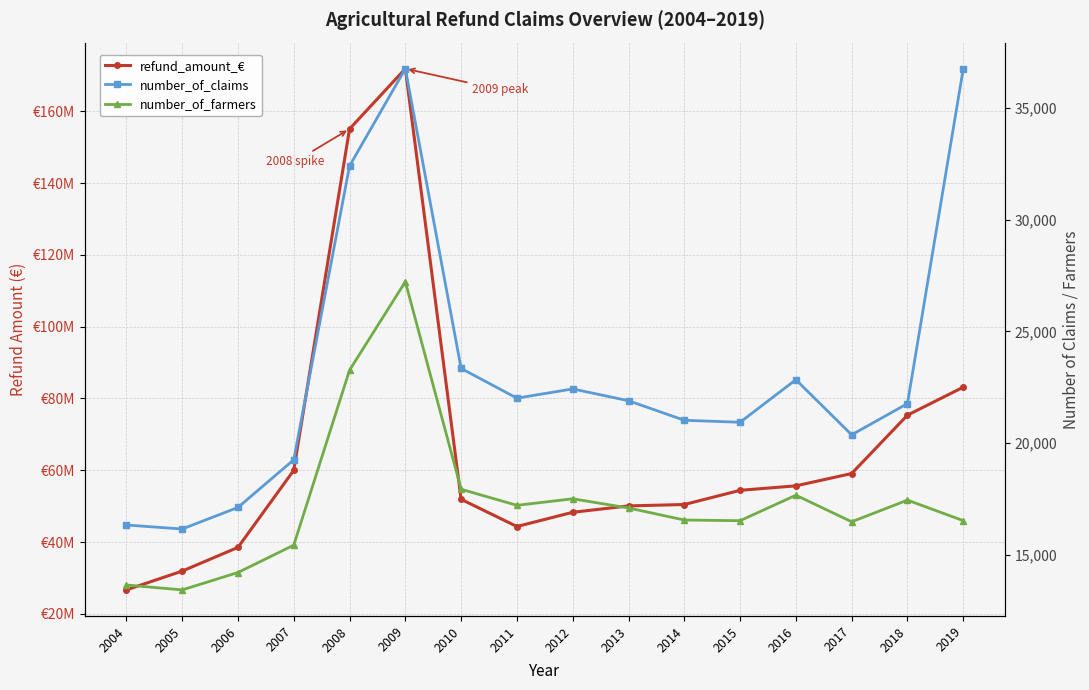

Which series has the largest total across all categories?

refund_amount_€